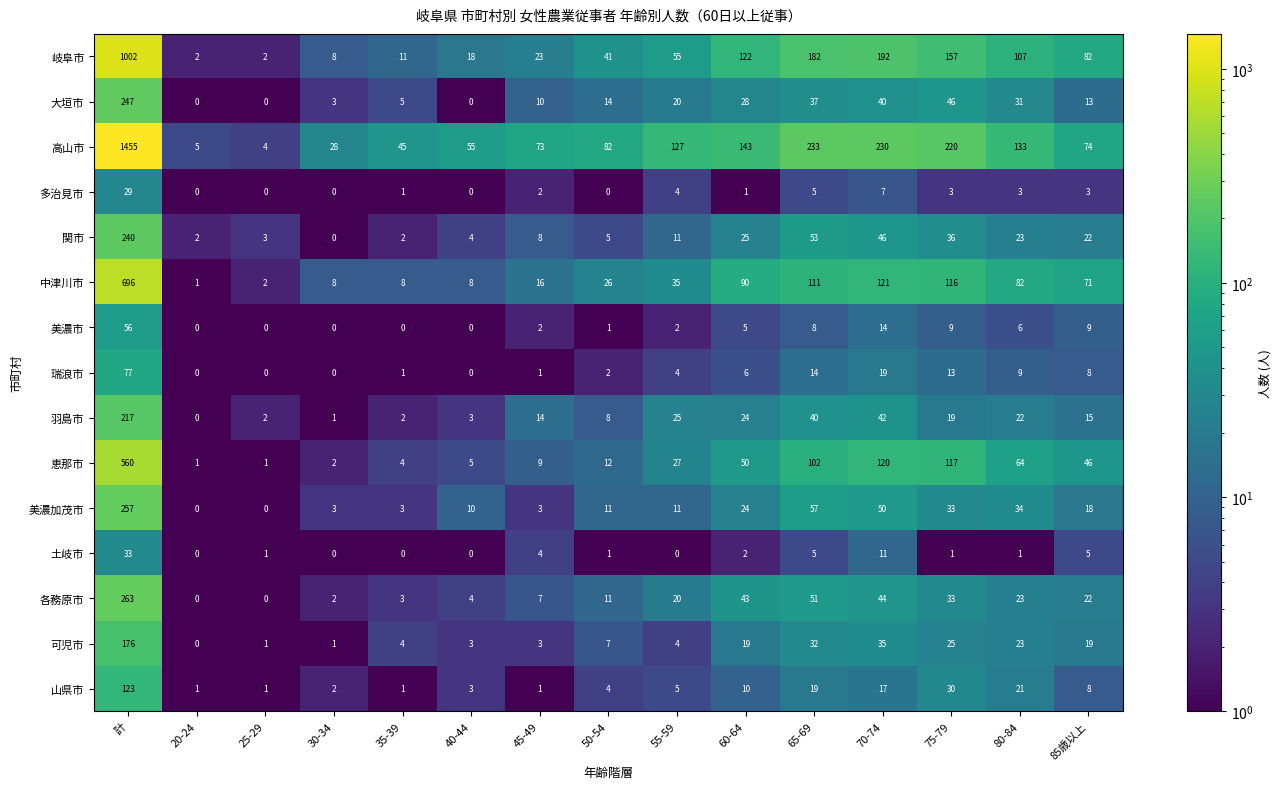

At how many categories does at least one series exceed 1273?

1